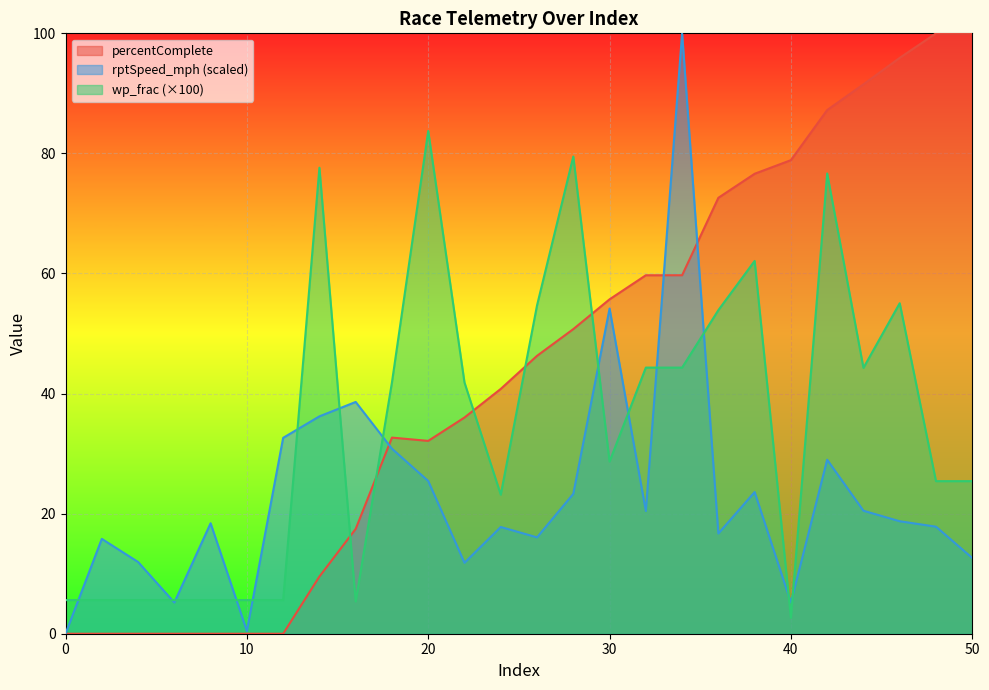

At 26, list the series in order from smallest to largest.

rptSpeed_mph, percentComplete, wp_frac